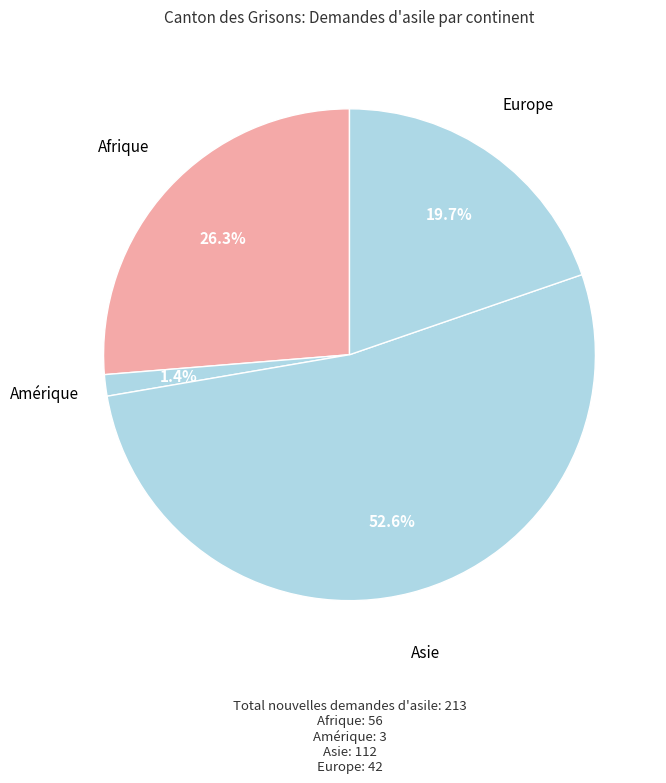

How many slices are in this pie chart?

4